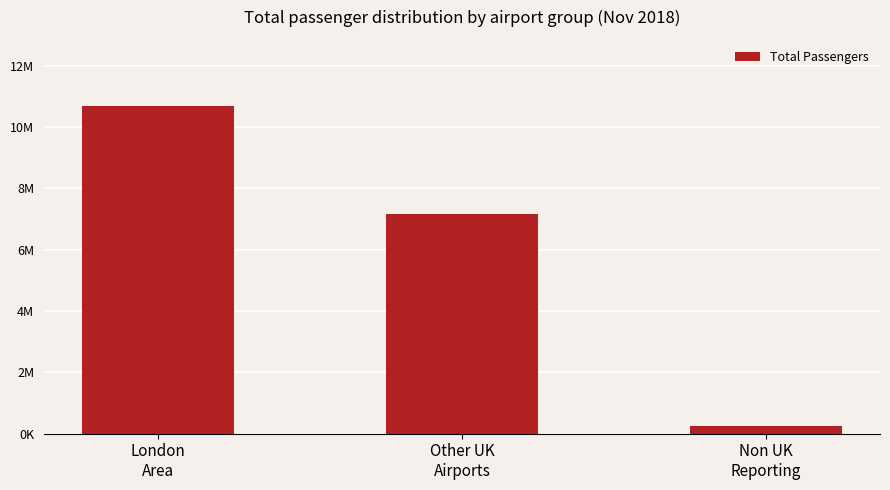

Are the bars horizontal?

No